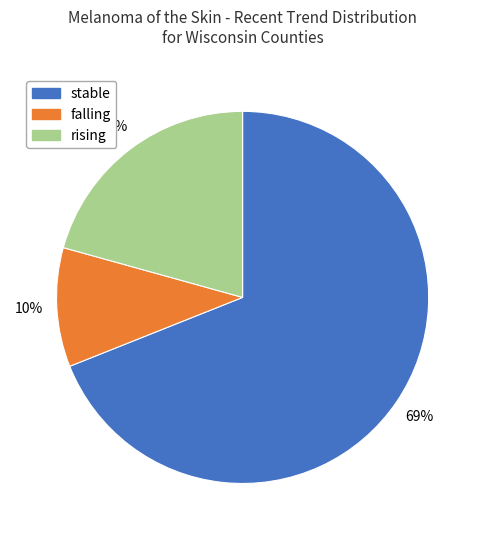

Does any single category account for the majority?

Yes